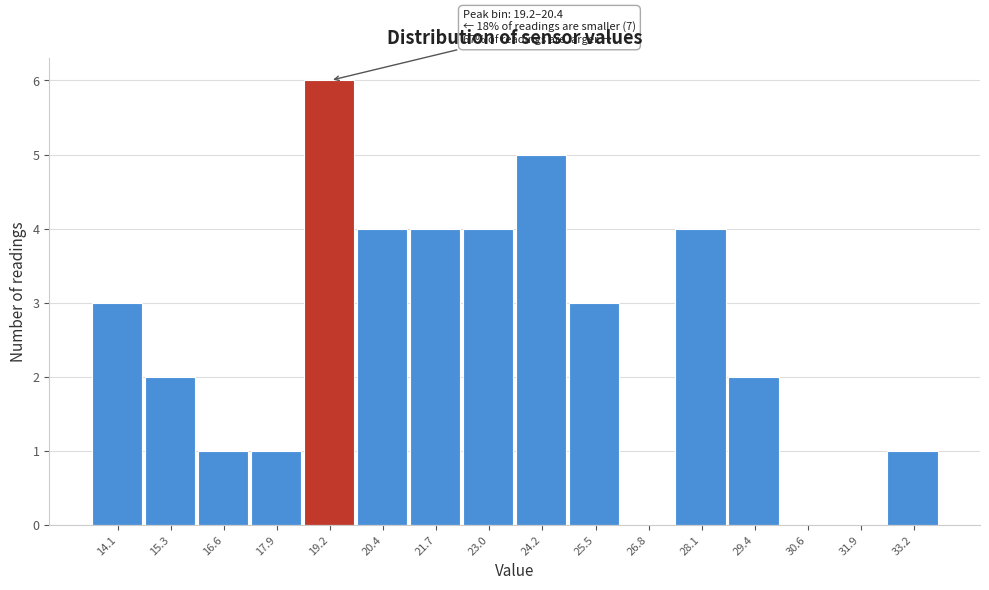

Reading right to left, what are all the values shown in this chart?

33.2=1	31.9=0	30.6=0	29.4=2	28.1=4	26.8=0	25.5=3	24.2=5	23.0=4	21.7=4	20.4=4	19.2=6	17.9=1	16.6=1	15.3=2	14.1=3